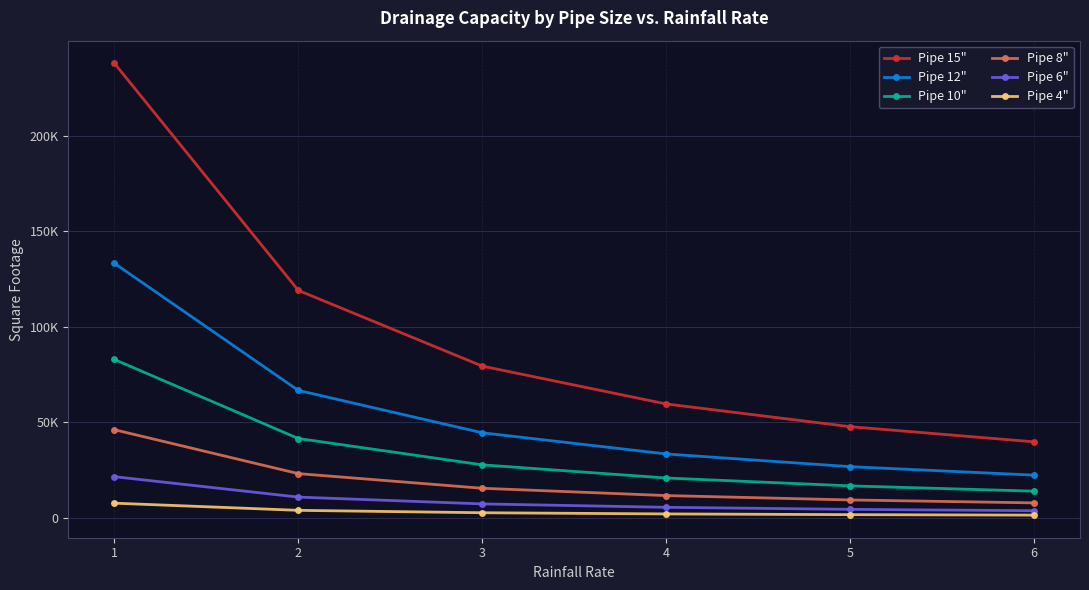

What is the value of the Pipe 6" point at the 4th from the left?

5350